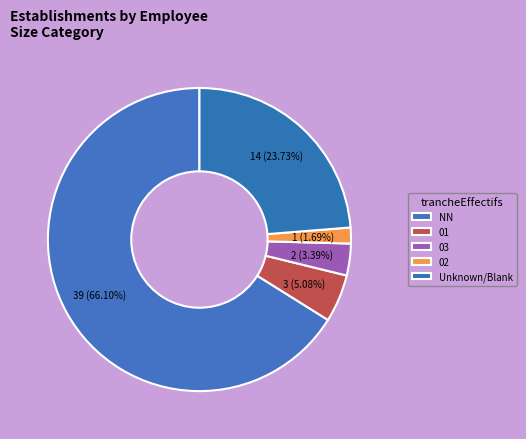

How many slices are in this pie chart?

5